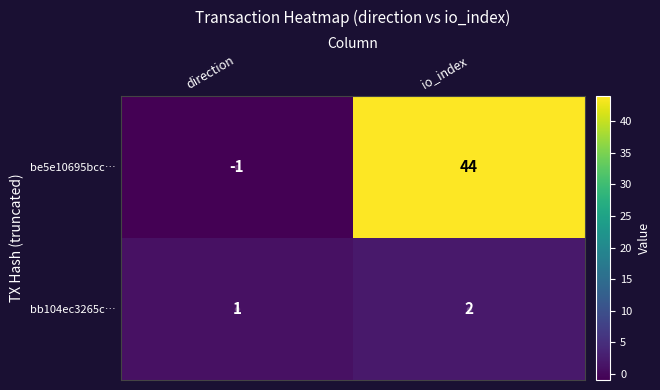

What is the average value of the be5e10695bcc… series?

22